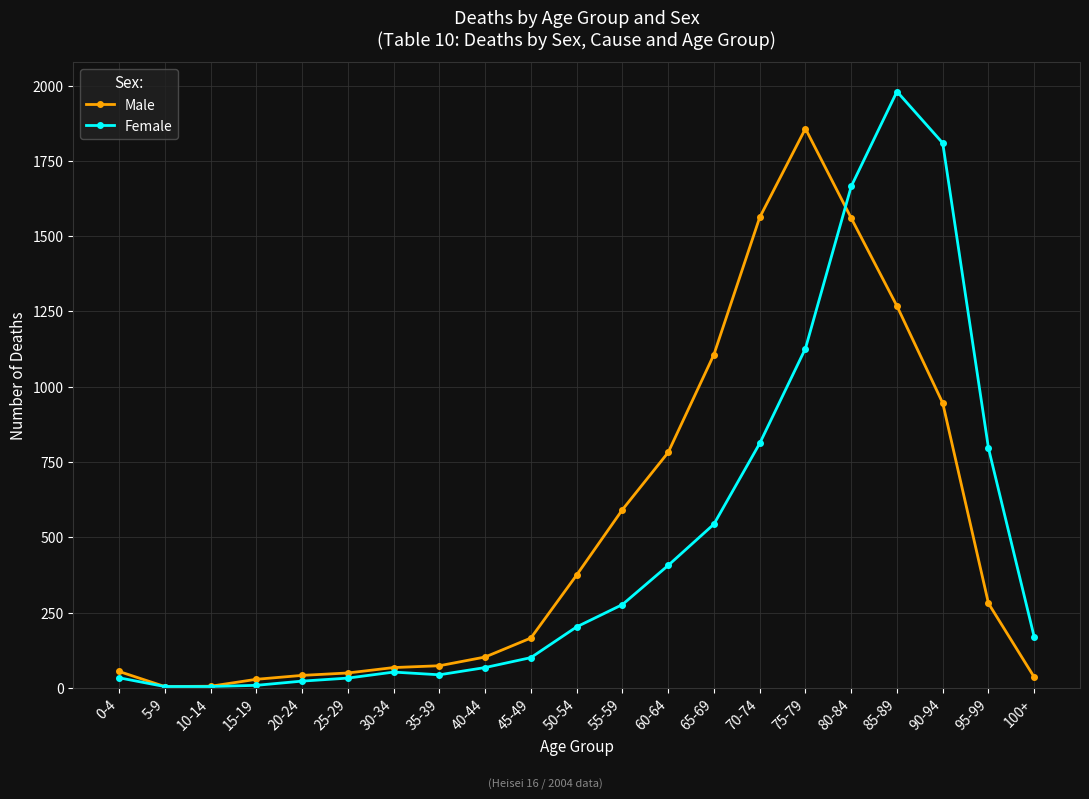

Which series has the largest total across all categories?

Male